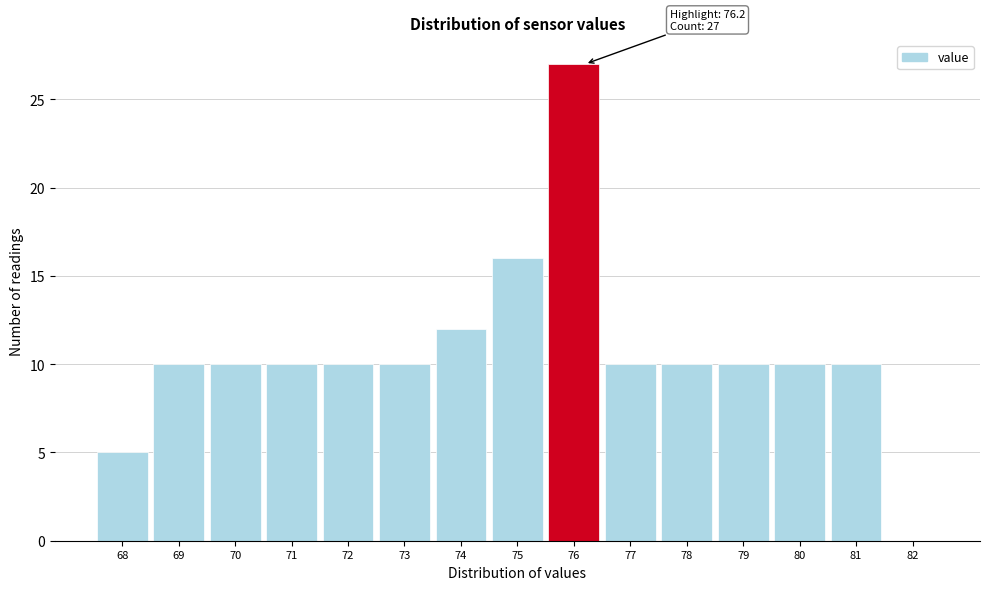

Which range on the x-axis has the tallest bar?

75.5 to 76.5